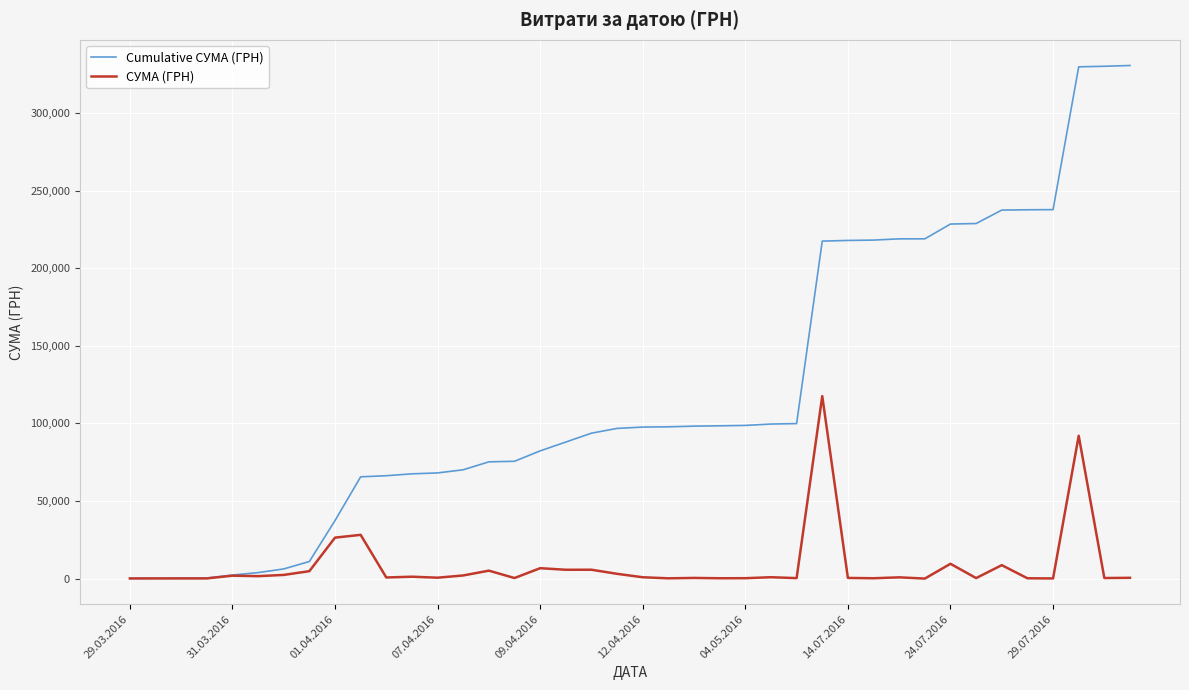

Rank the series by their average value, from lowest to highest.

СУМА (ГРН), Cumulative СУМА (ГРН)